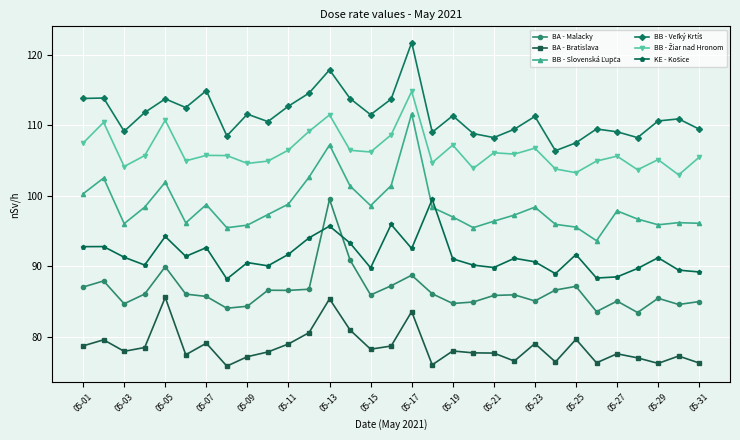

True or false: BA - Bratislava has more than 2 points higher than both neighbors.

True